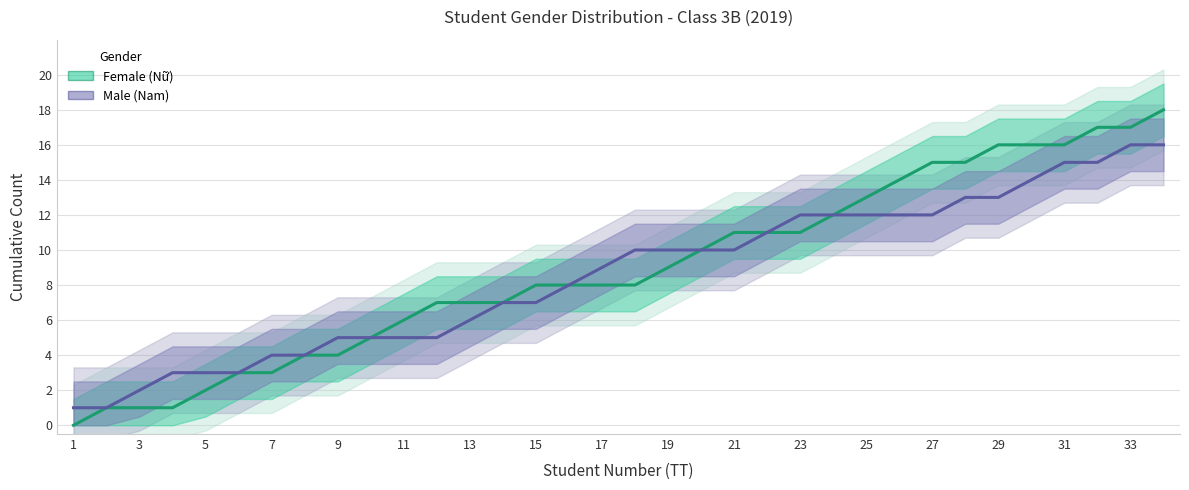

How many lines are shown in the chart?

2